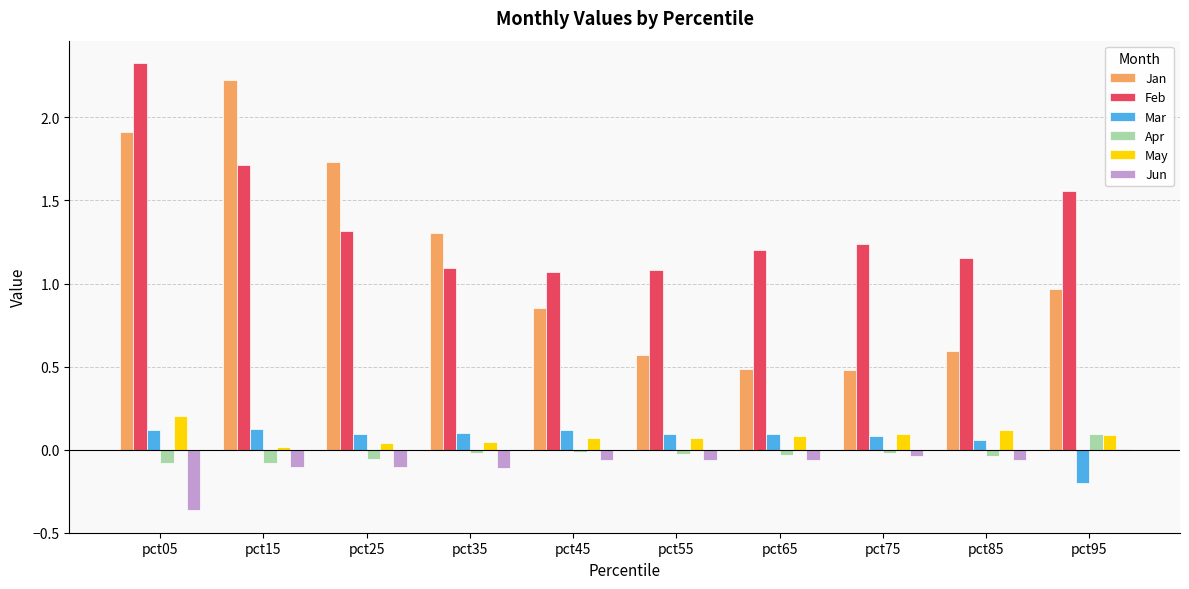

Which label corresponds to the largest value in the chart?

pct05